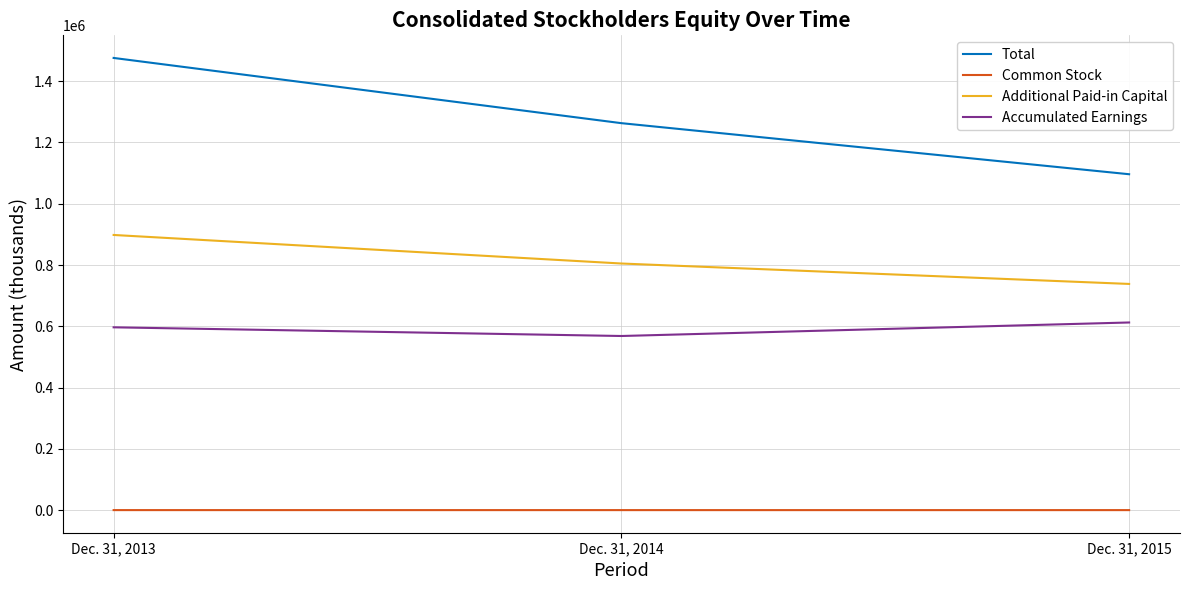

Rank the series by their average value, from highest to lowest.

Total, Additional Paid-in Capital, Accumulated Earnings, Common Stock